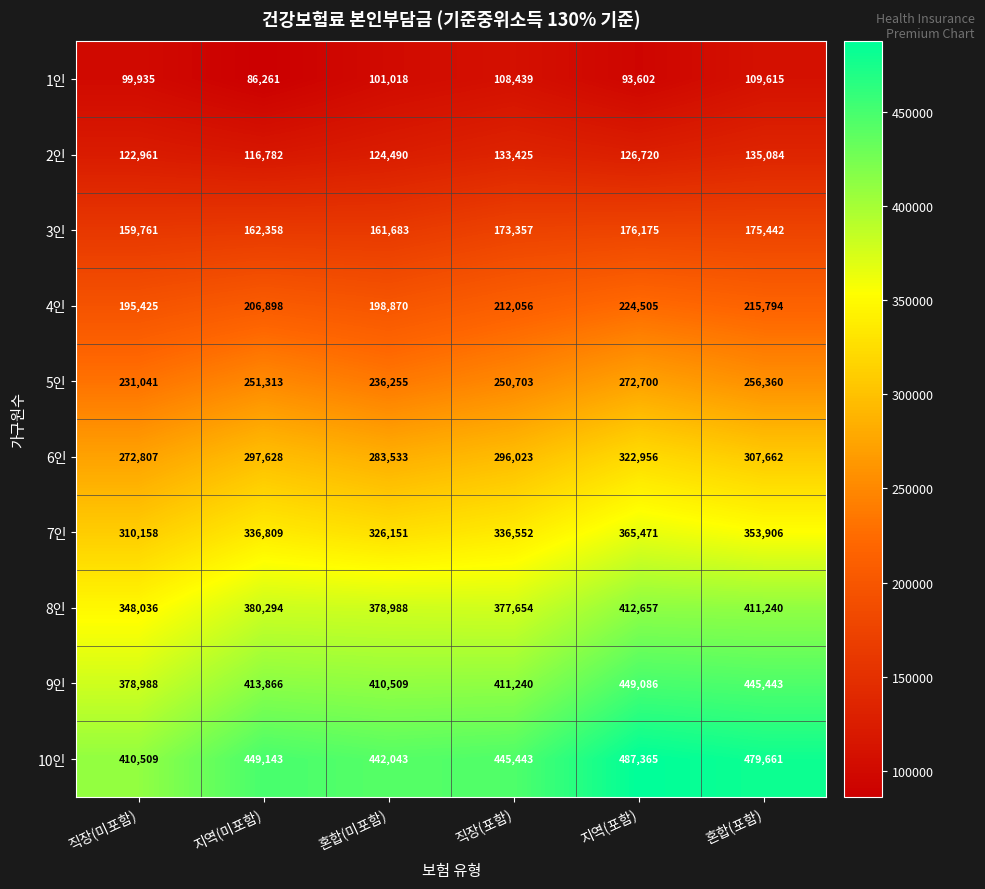

What is the average value of the 1인 series?

99812